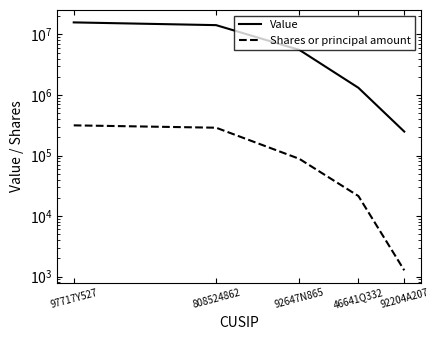

Where does the Value series first go above 5569000?

97717Y527